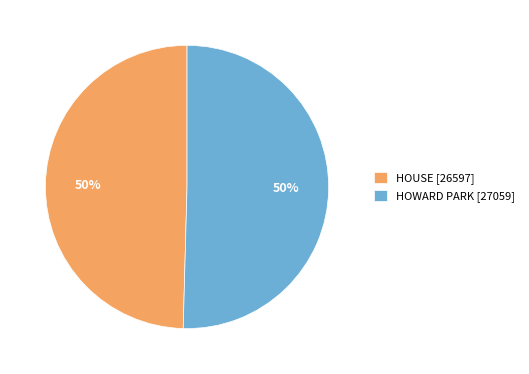

Combined, do HOWARD PARK [27059] and HOUSE [26597] account for over 50%?

Yes